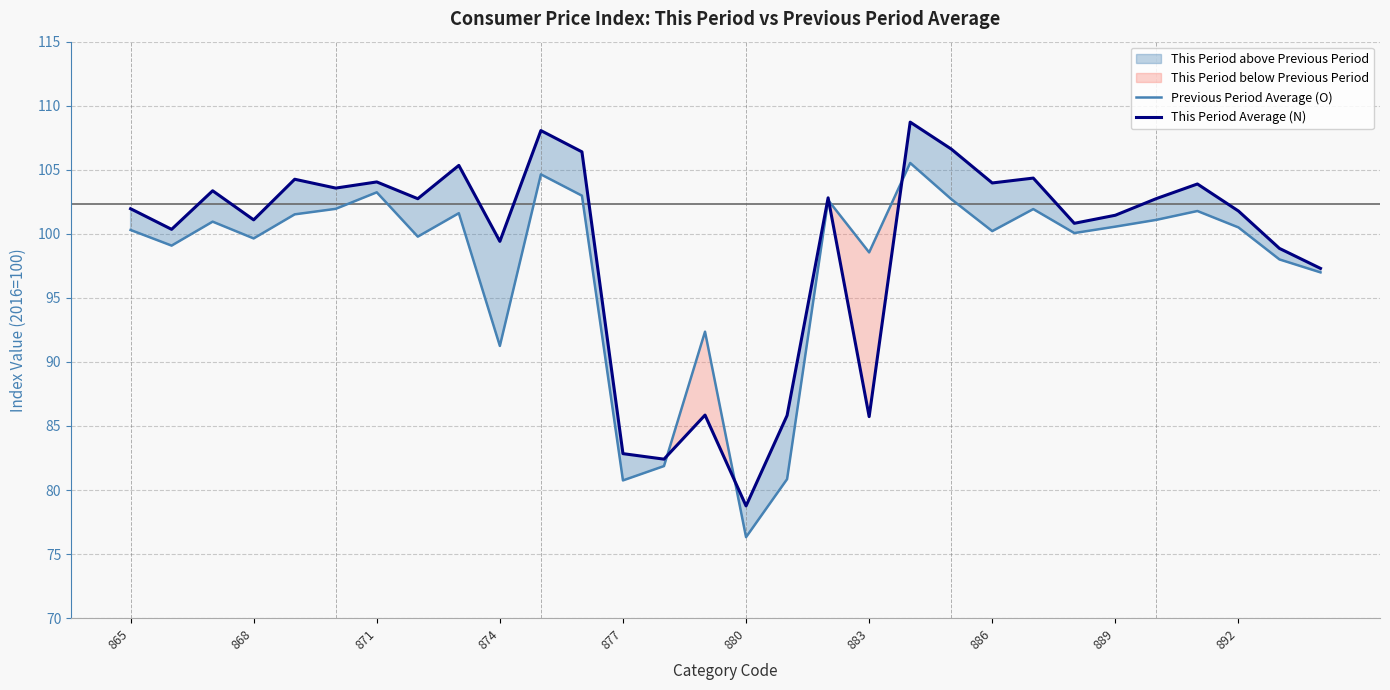

What is the difference between the maximum and minimum values in the Previous Period Average (O) series?

29.2